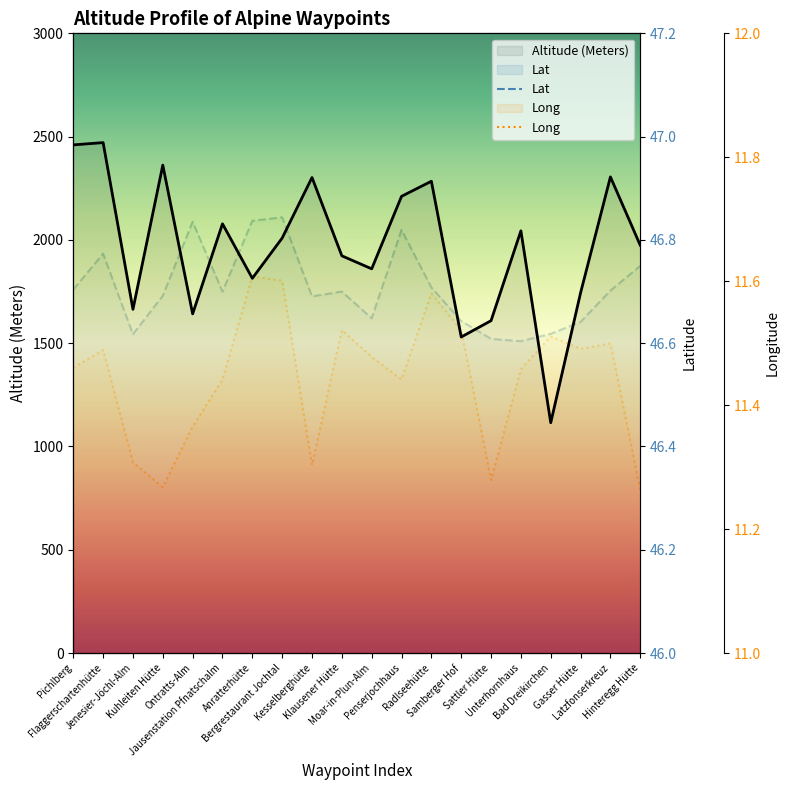

What is the highest value of the Lat series?

46.8